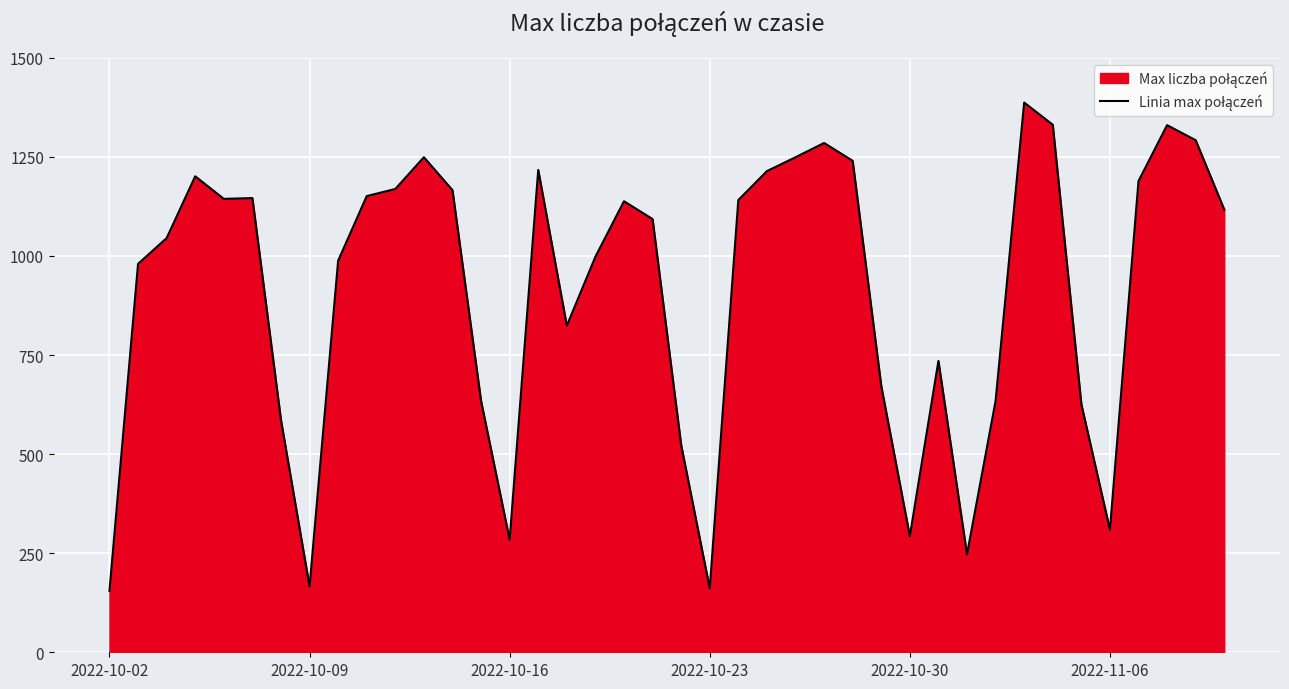

What is the sum of all values?

36309